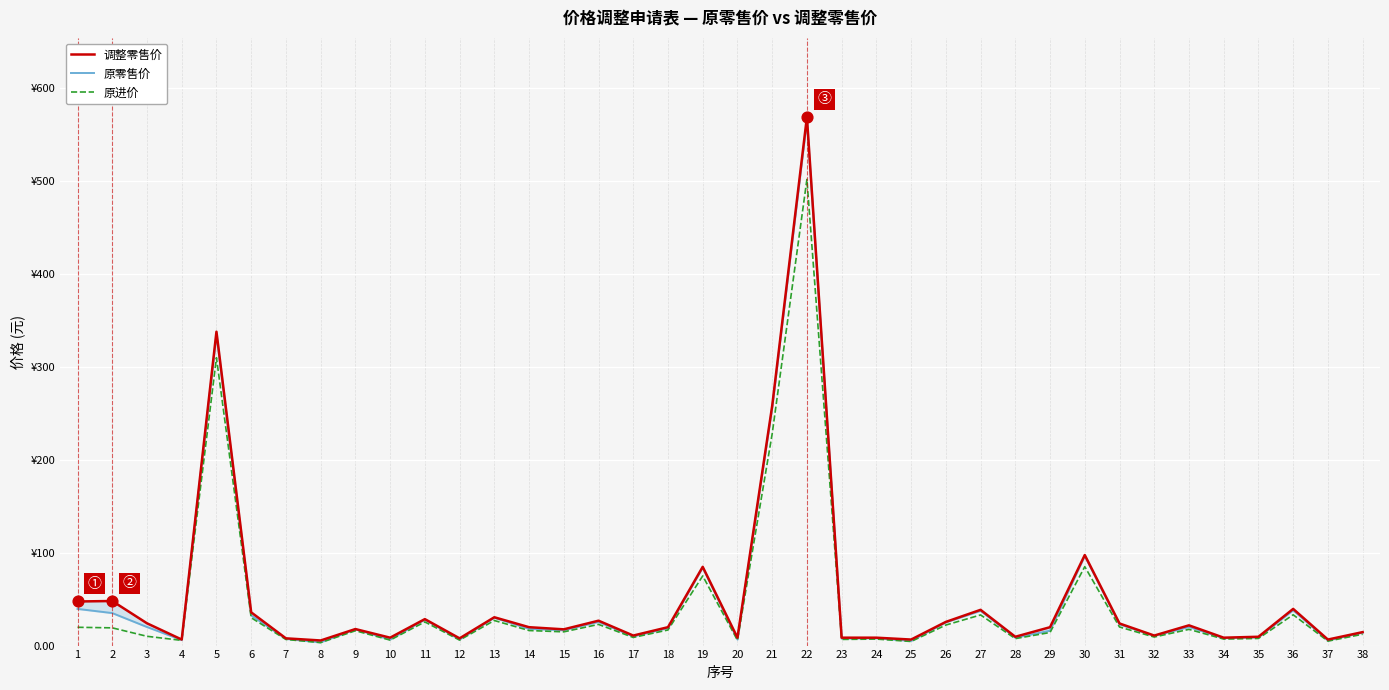

At which category is the sum across all series the highest?

22